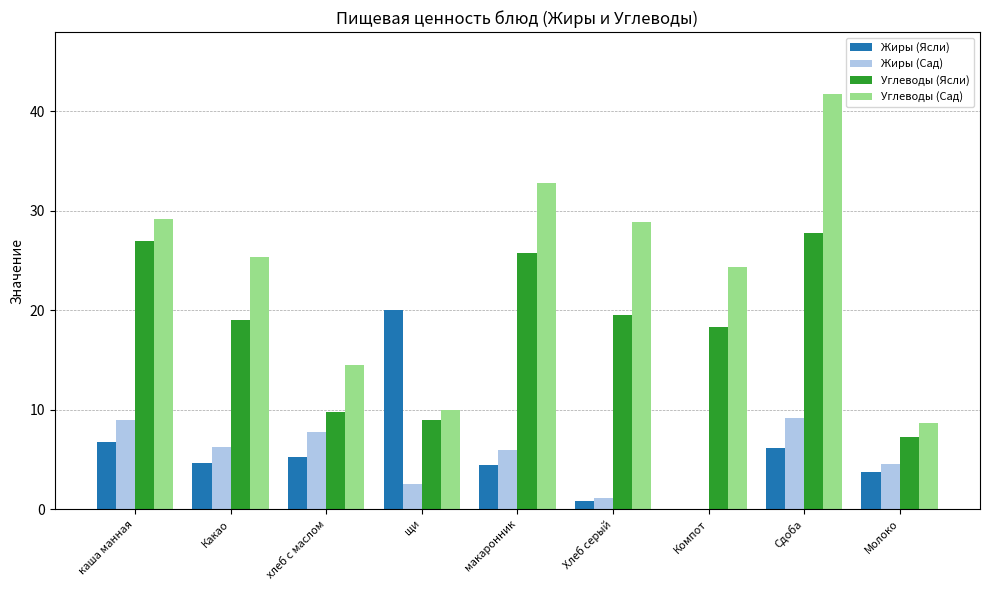

How many values in the Жиры (Ясли) series exceed 4?

6